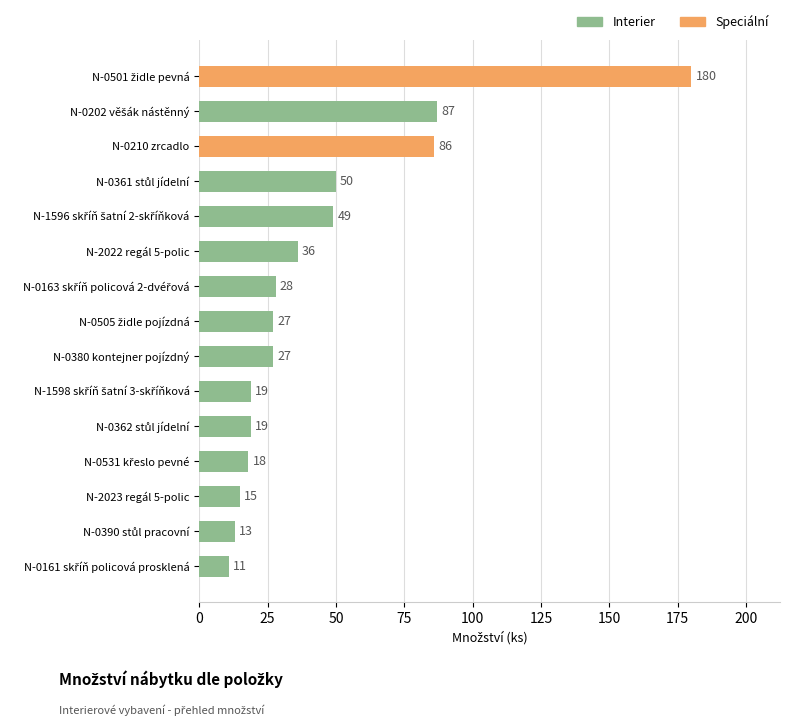

Reading bottom to top, what are all the values shown in this chart?

11	13	15	18	19	19	27	27	28	36	49	50	86	87	180